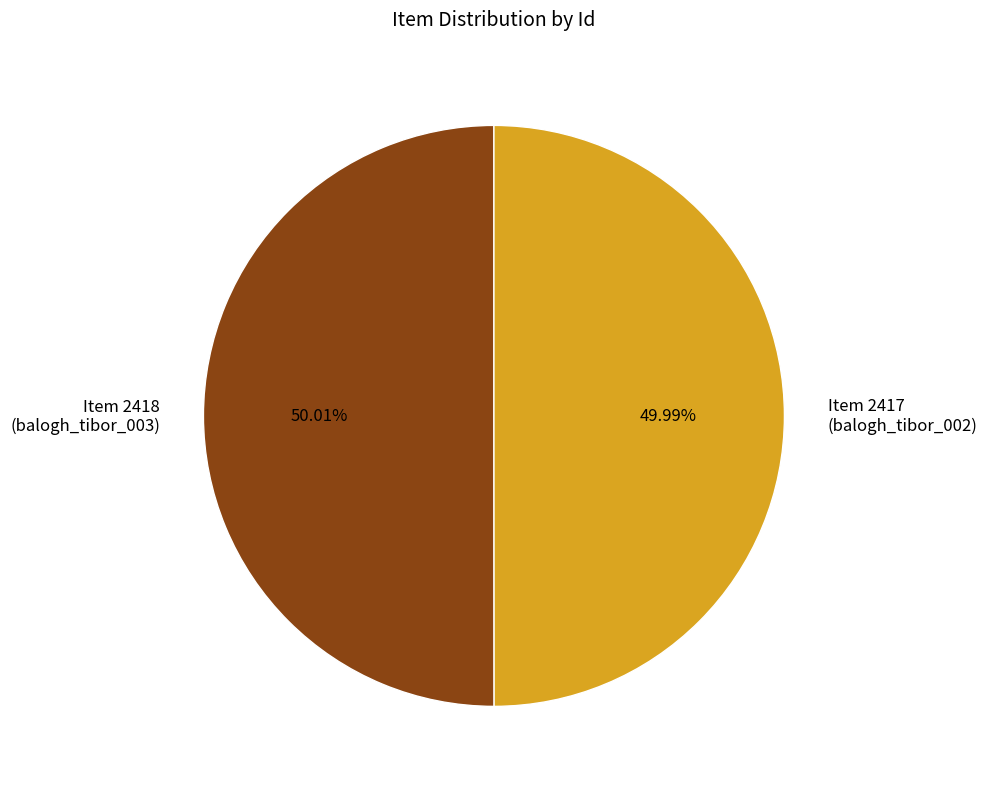

Approximately how many times larger is the value at Item 2417 (balogh_tibor_002) compared to Item 2418 (balogh_tibor_003)?

1.0